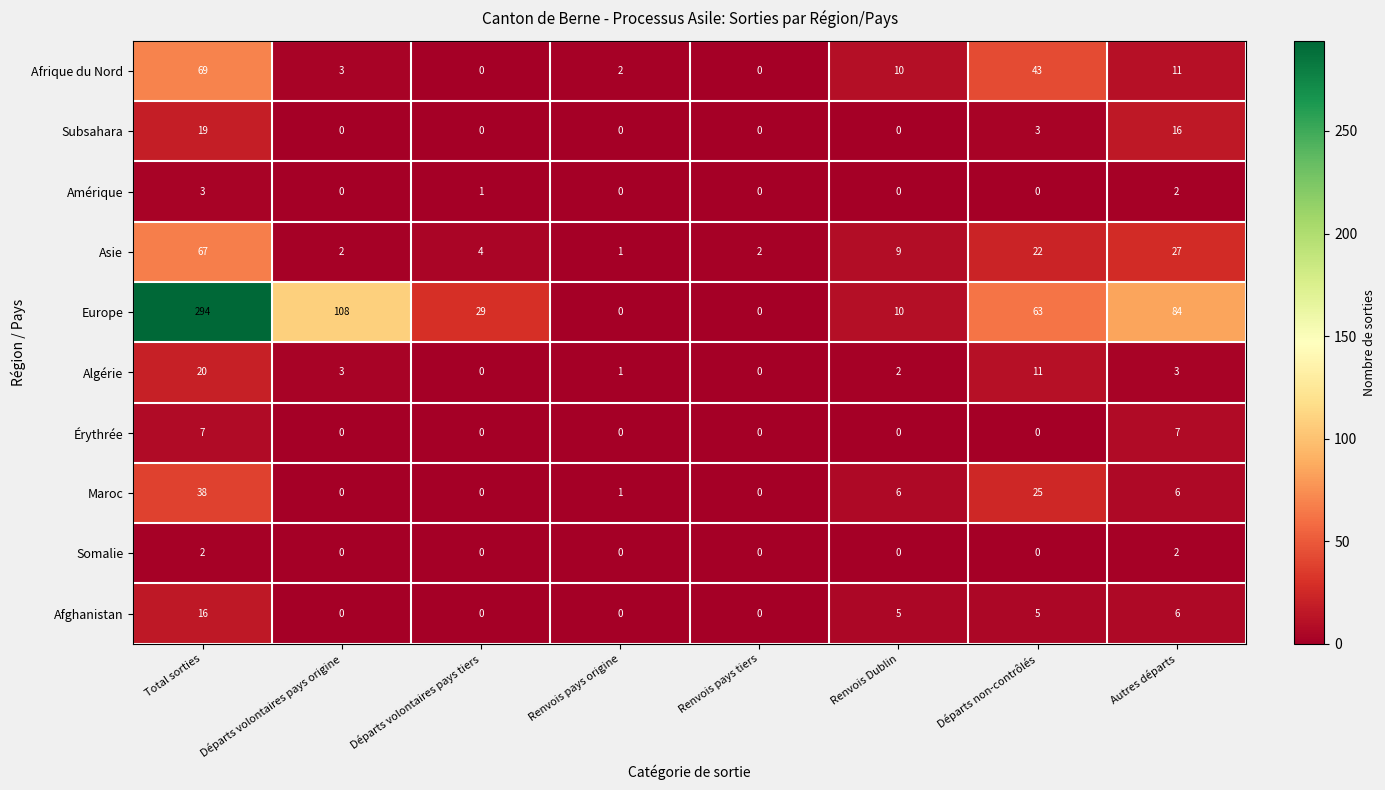

Which series changed the most between Départs volontaires pays origine and Autres départs?

Asie